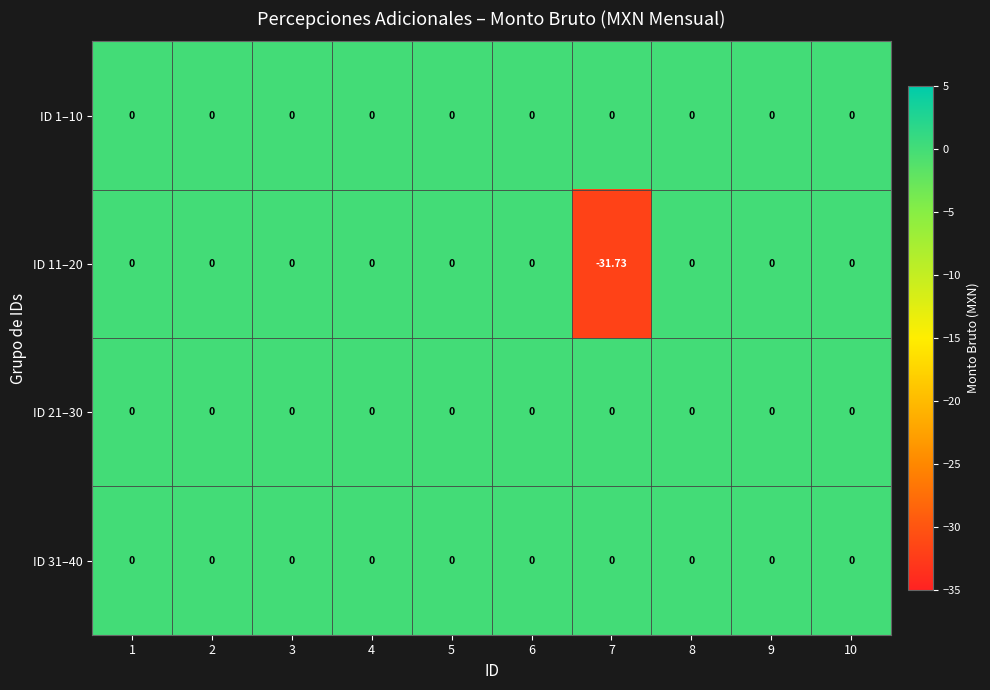

How many categories are shown in the chart?

10